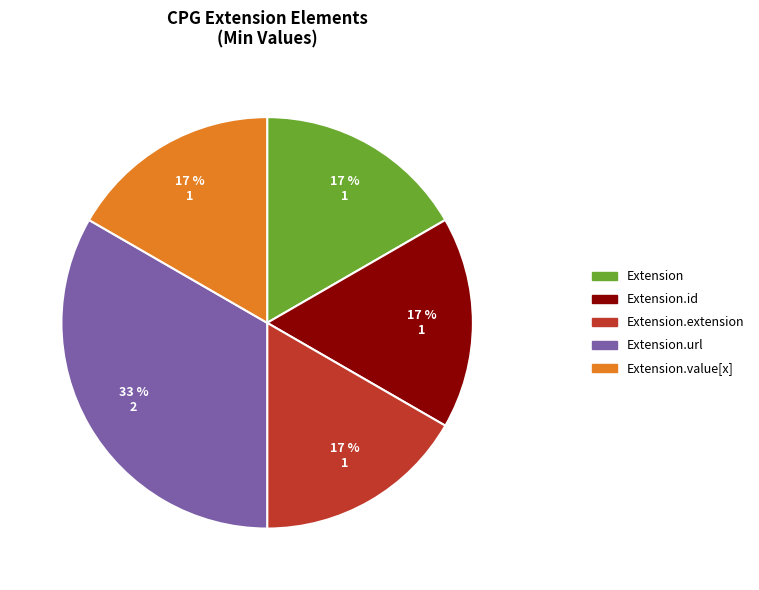

How many slices are in this pie chart?

5